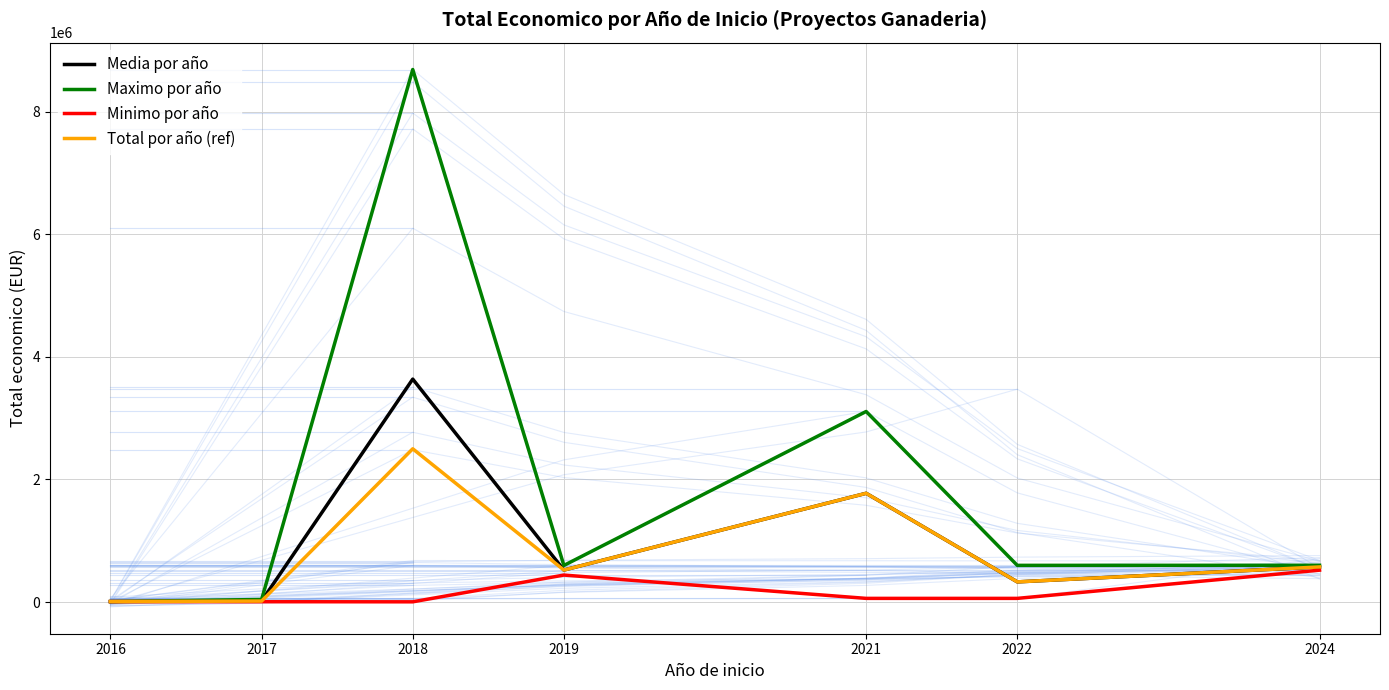

At how many categories does at least one series exceed 8122436?

1